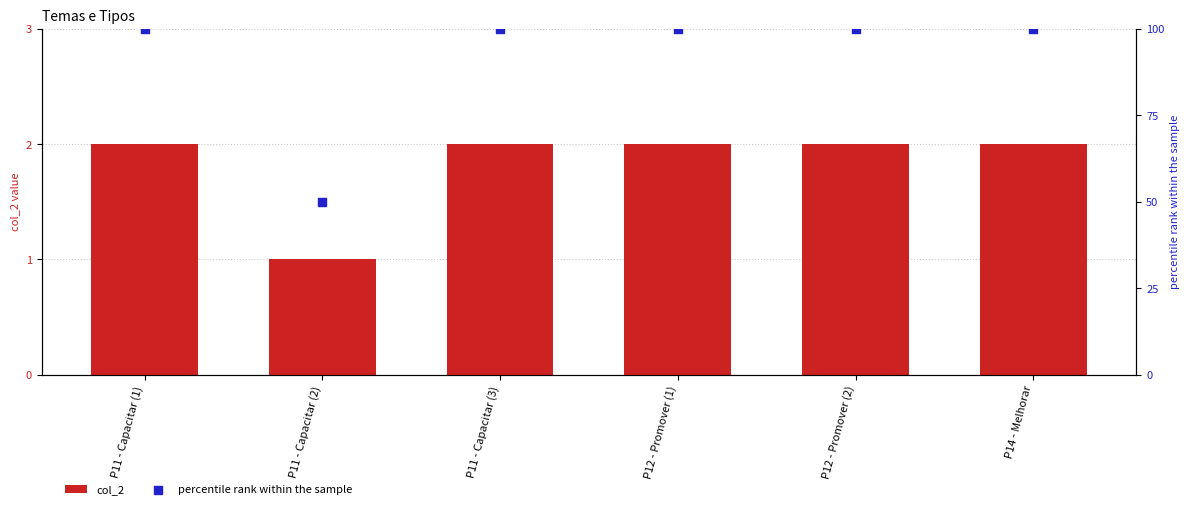

Which series has the largest total across all categories?

percentile rank within the sample